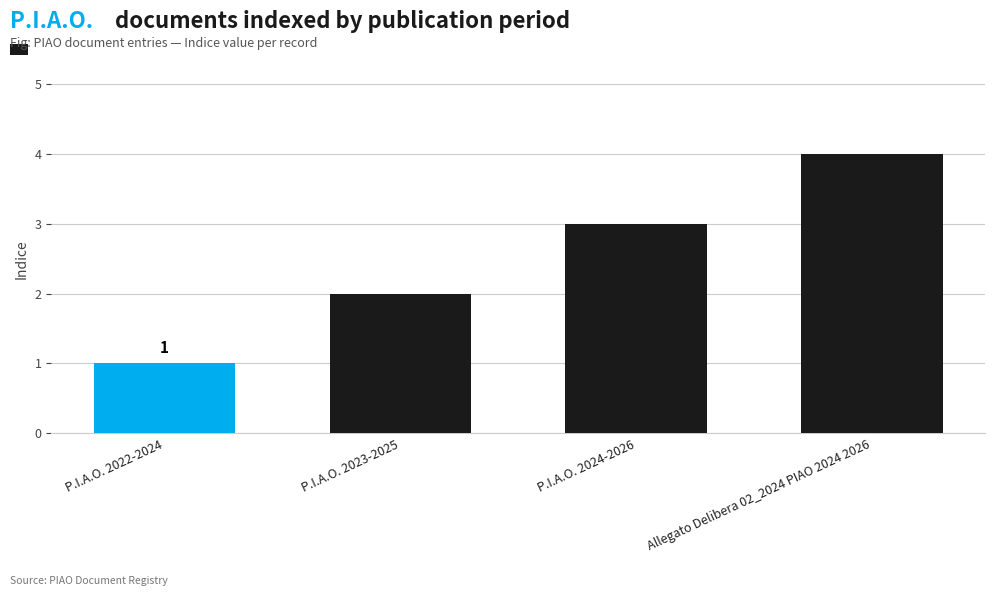

At which label is the value closest to 2?

P.I.A.O. 2023-2025